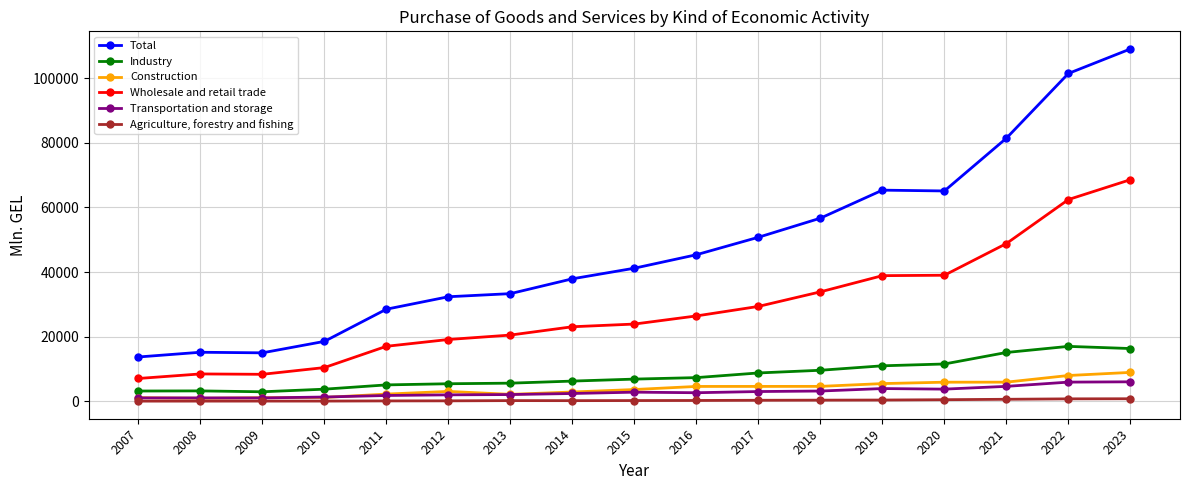

Rank the series by their maximum value, from lowest to highest.

Agriculture, forestry and fishing, Transportation and storage, Construction, Industry, Wholesale and retail trade, Total